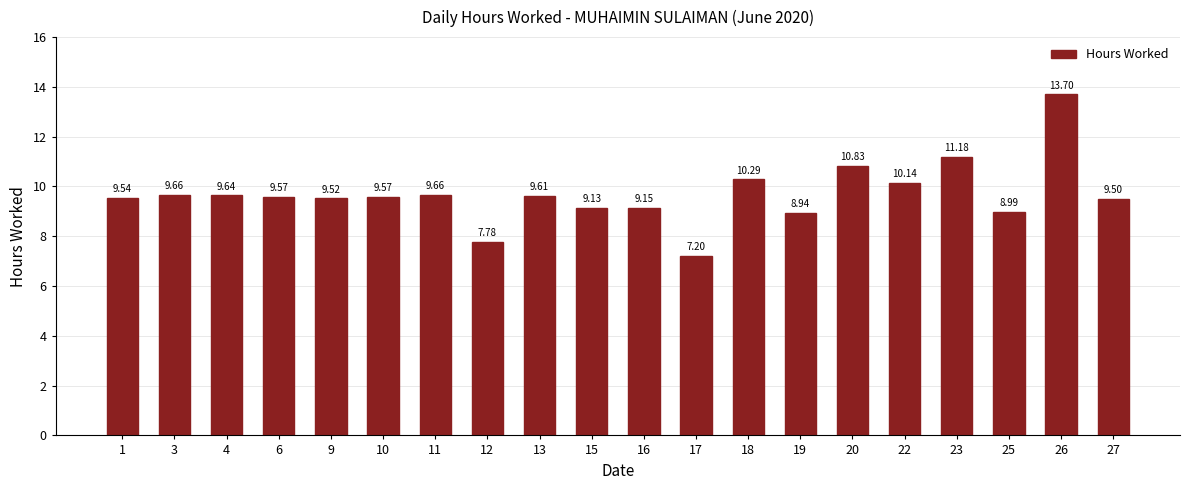

Approximately how many times larger is the value at 10 compared to 23?

0.9